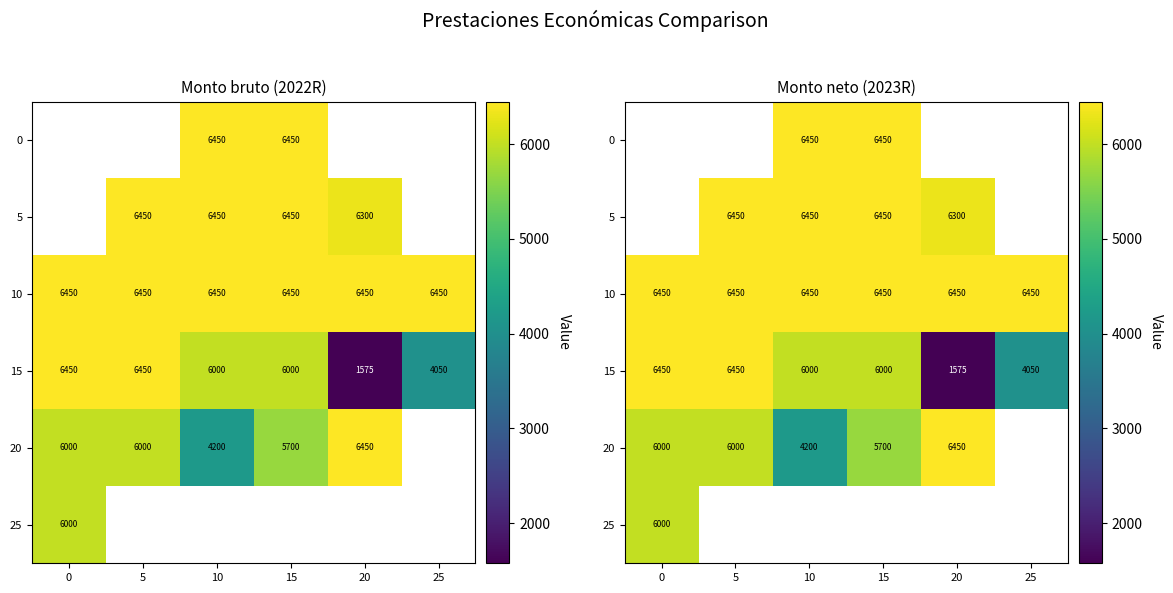

Rank the series at 10 from lowest to highest value.

20, 25, 15, 0, 5, 10